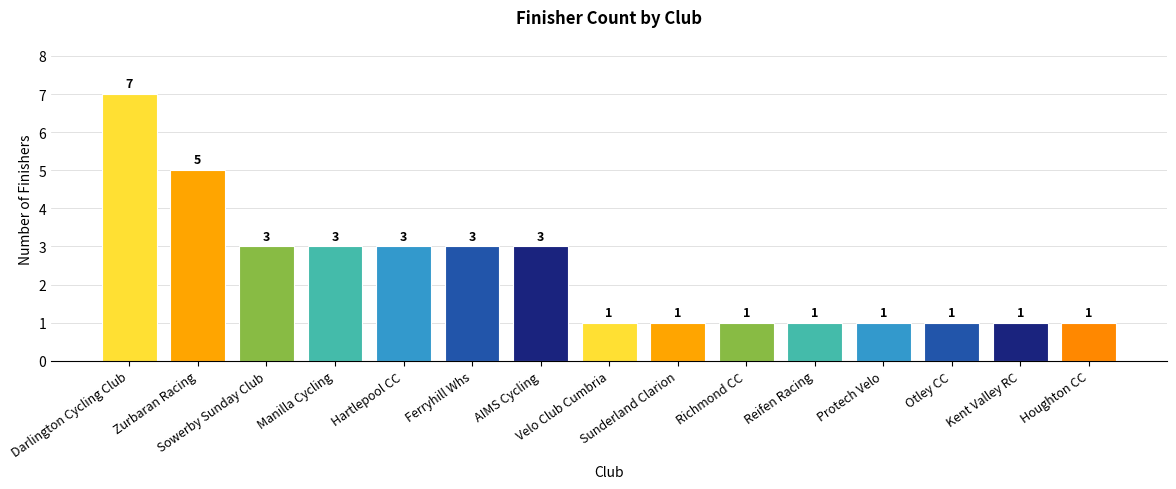

Count the number of data series in this chart.

1